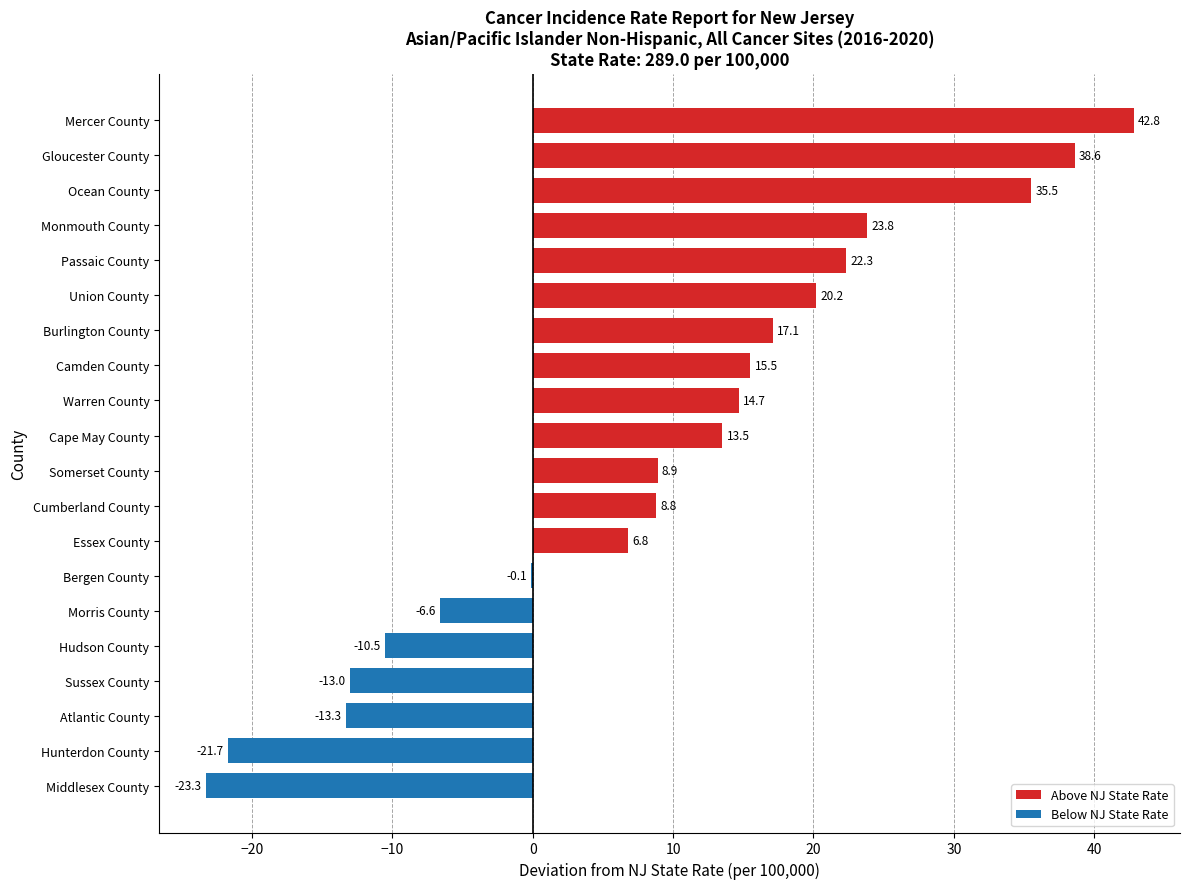

Is it true that the value at Bergen County is -0.1?

True